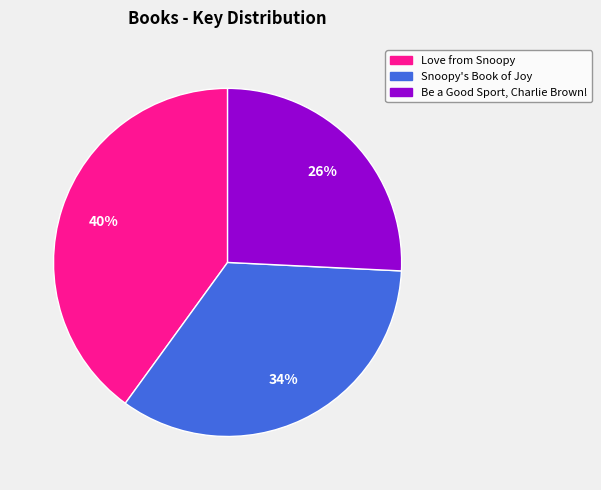

Does any single category account for the majority?

No